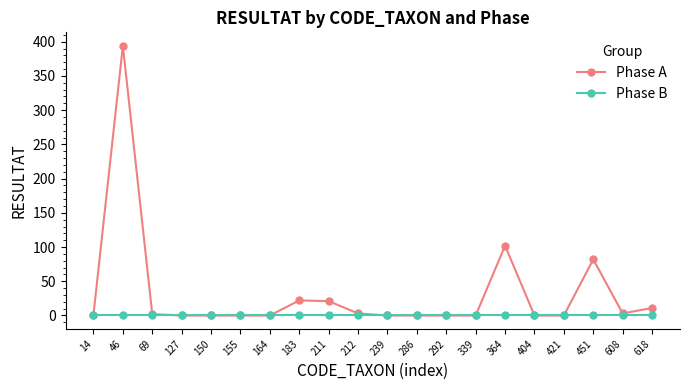

The Phase B series shows 0 at 239. True or false?

True